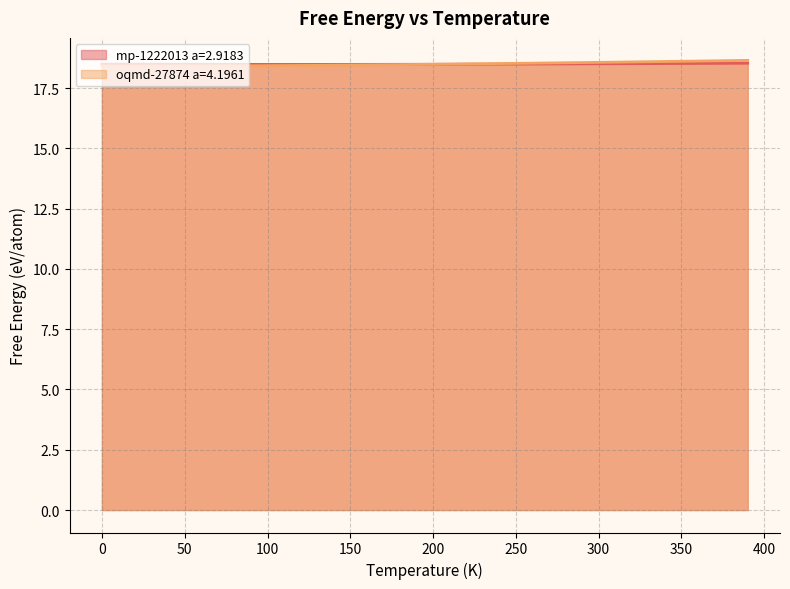

How many times do mp-1222013 a=2.9183 and oqmd-27874 a=4.1961 cross each other?

1